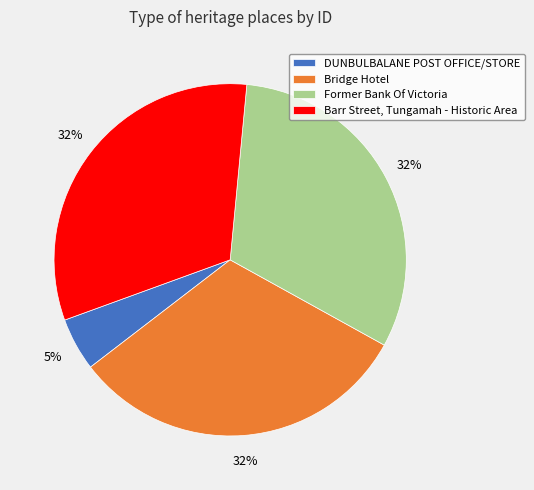

Is there a majority slice in this chart?

No